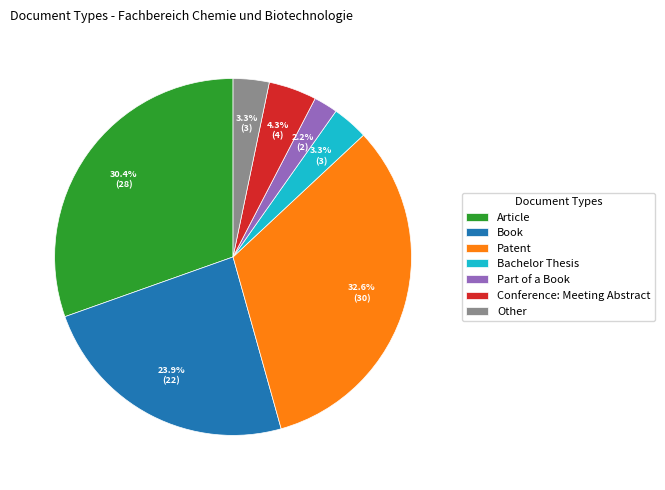

Does Bachelor Thesis account for over 50% of the chart?

No